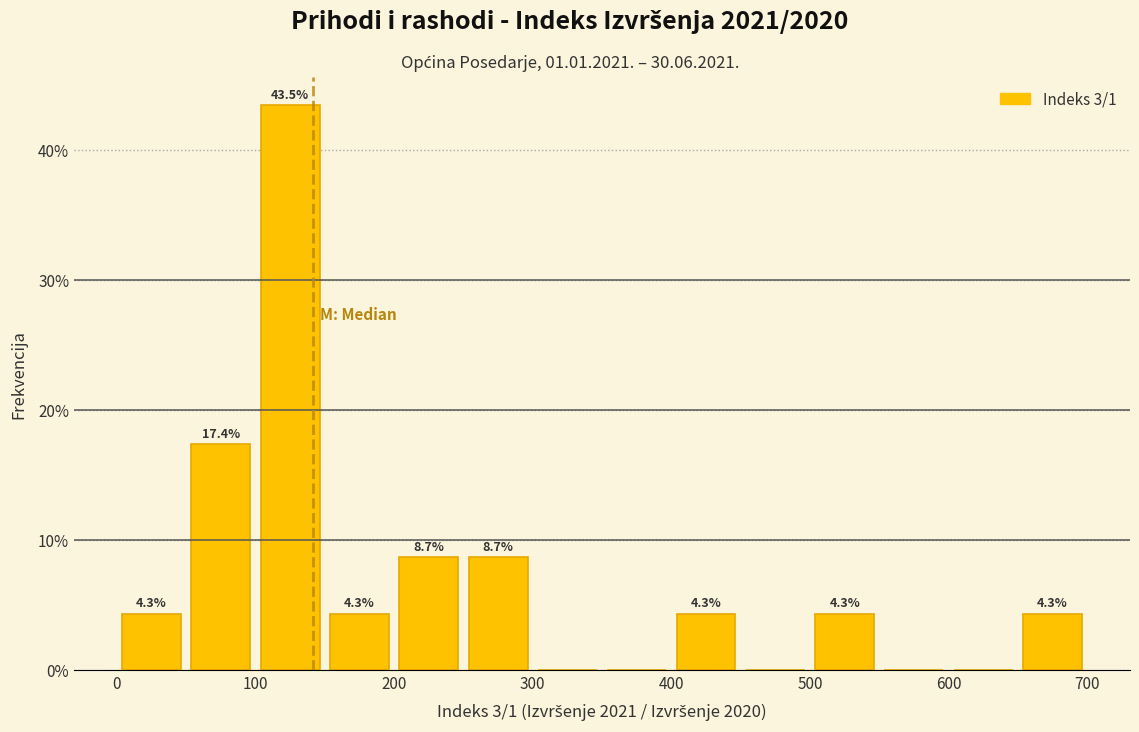

Over which range of the x-axis is the bar tallest?

100 to 150